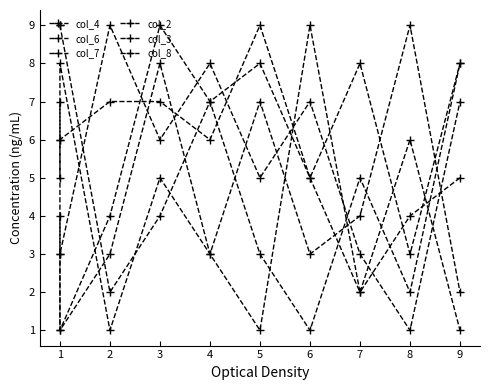

Where do col_7 and col_6 first cross each other?

1 and 2